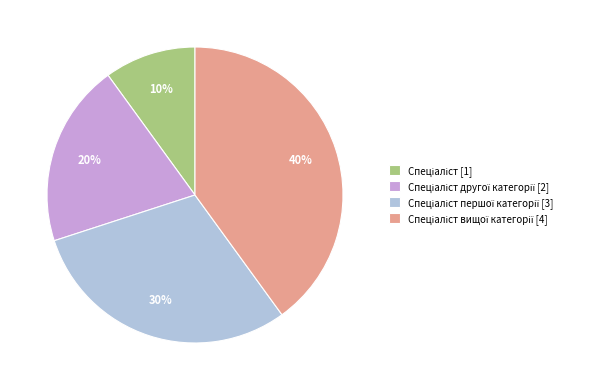

To the nearest percent, what is the difference between the largest and smallest slice percentages?

30%